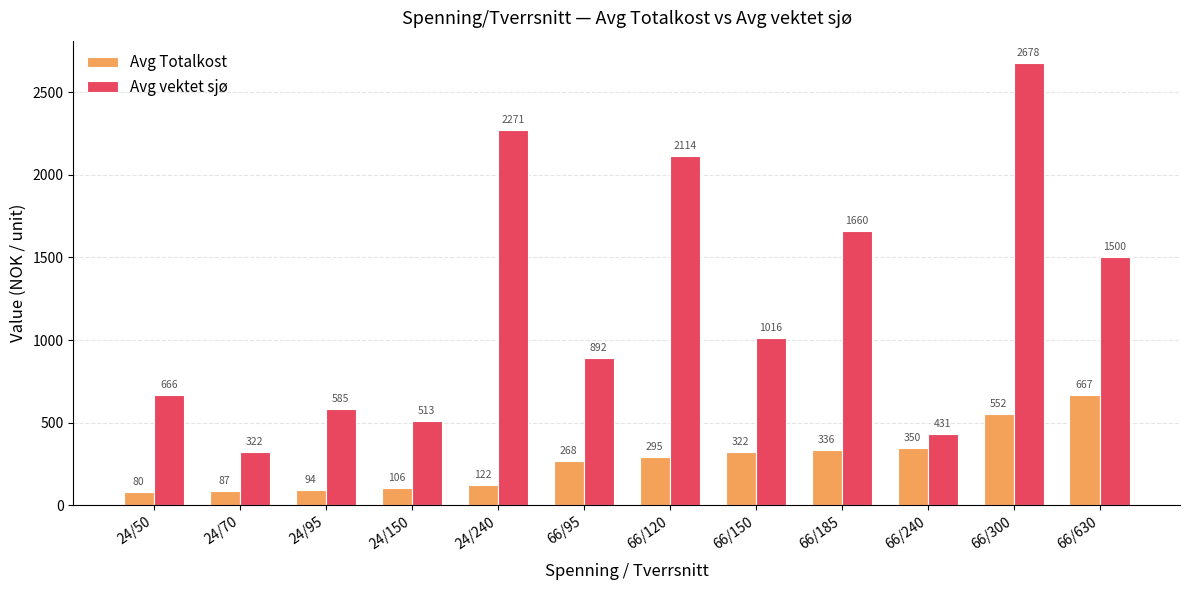

What is the value of the Avg vektet sjø bar at the 11th from the left?

2678.2